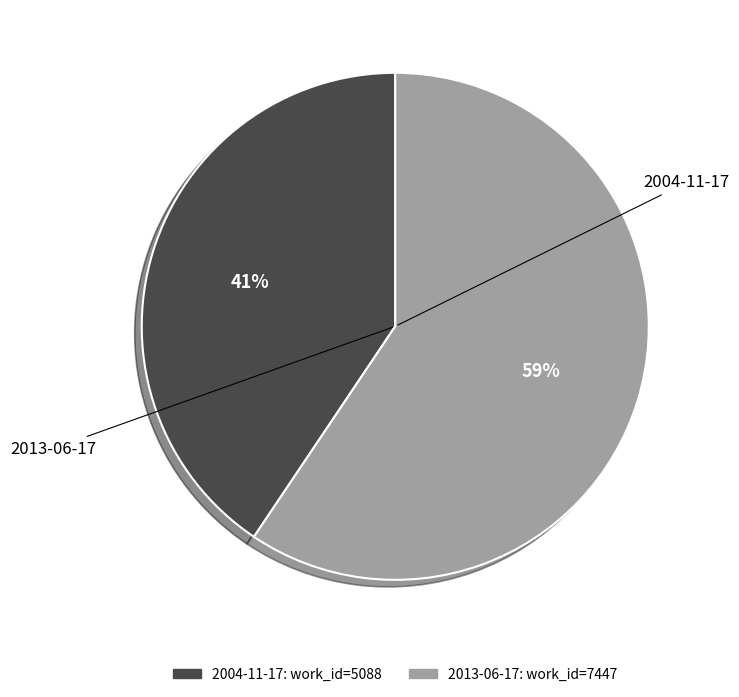

To the nearest percent, what is the average slice percentage?

50%